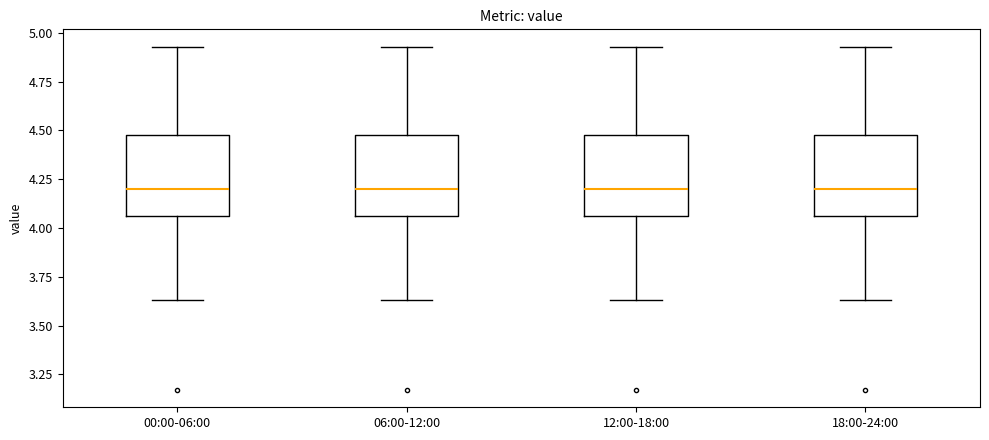

Reading left to right, read every box against the y-axis: the position of its median line, the range the box covers, and the ends of its whiskers. The values are not printed on the chart, so give them approximately, as read against the axis.

00:00-06:00: median 4.20, box 4.05 to 4.50, whiskers 3.65 to 4.95
06:00-12:00: median 4.20, box 4.05 to 4.50, whiskers 3.65 to 4.95
12:00-18:00: median 4.20, box 4.05 to 4.50, whiskers 3.65 to 4.95
18:00-24:00: median 4.20, box 4.05 to 4.50, whiskers 3.65 to 4.95